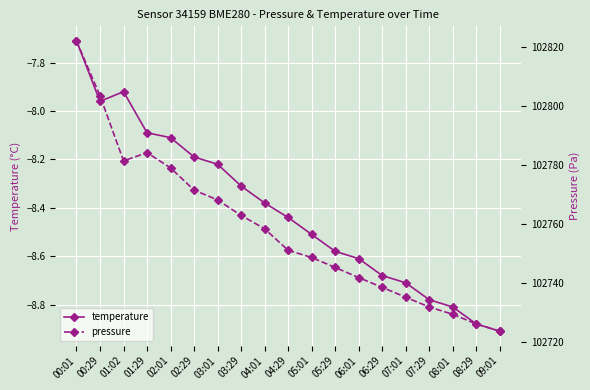

Is the value of temperature at 05:29 greater than the value of pressure at 02:01?

No